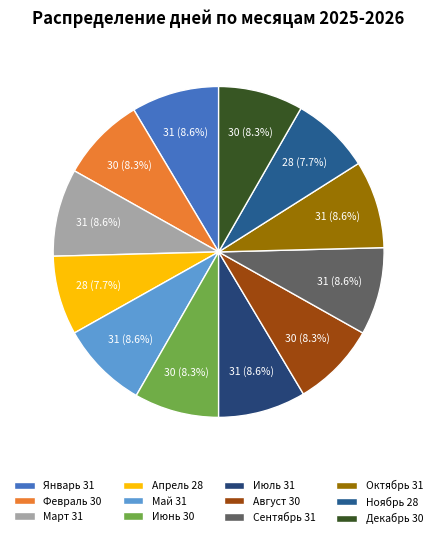

To the nearest percent, what percentage of the pie is Май?

9%